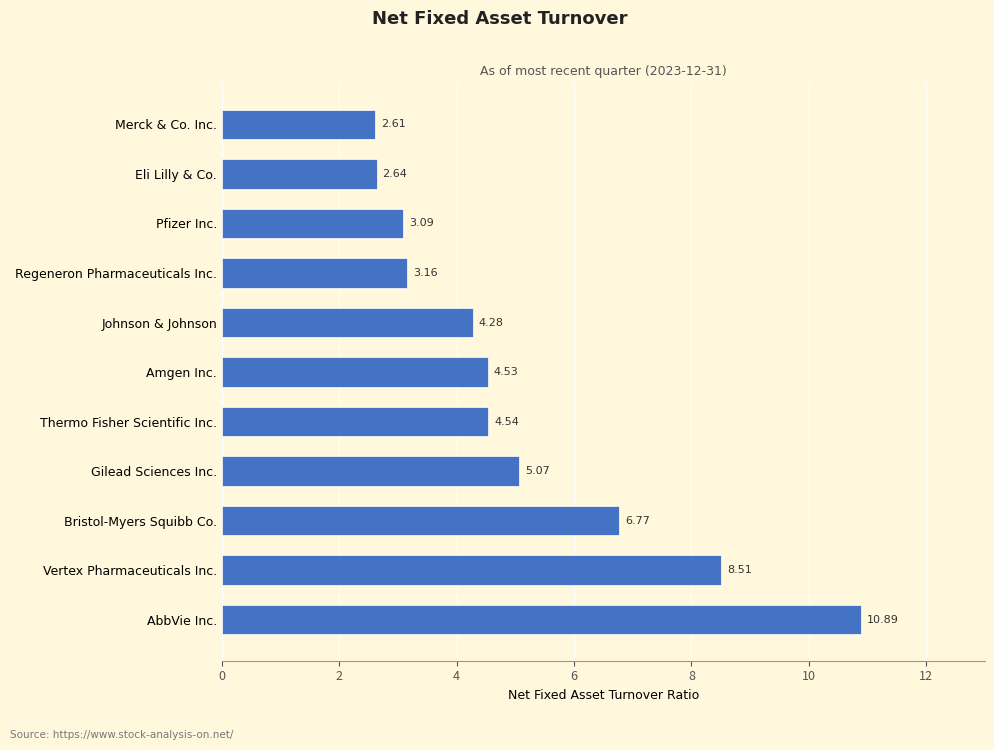

Rank the categories by value from highest to lowest.

AbbVie Inc., Vertex Pharmaceuticals Inc., Bristol-Myers Squibb Co., Gilead Sciences Inc., Thermo Fisher Scientific Inc., Amgen Inc., Johnson & Johnson, Regeneron Pharmaceuticals Inc., Pfizer Inc., Eli Lilly & Co., Merck & Co. Inc.